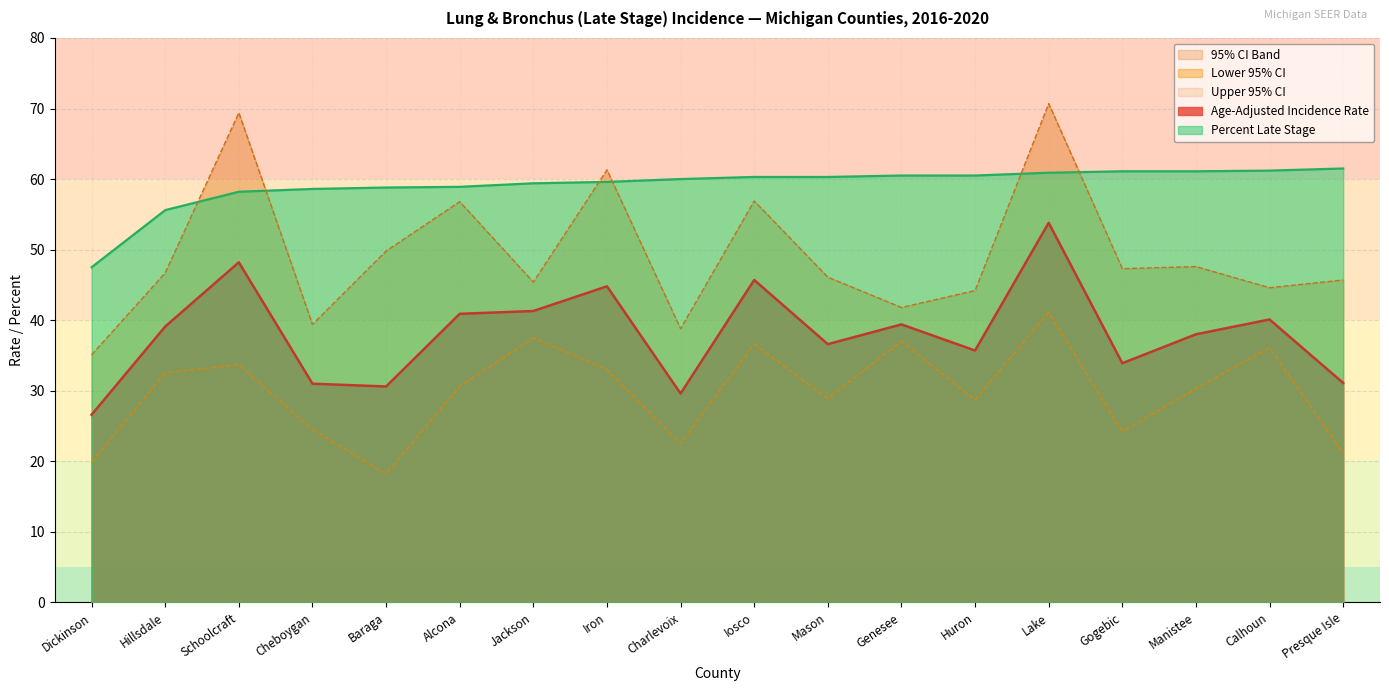

List the series in order of their peak value, lowest first.

Lower 95% CI, Age-Adjusted Incidence Rate, Percent Late Stage, Upper 95% CI